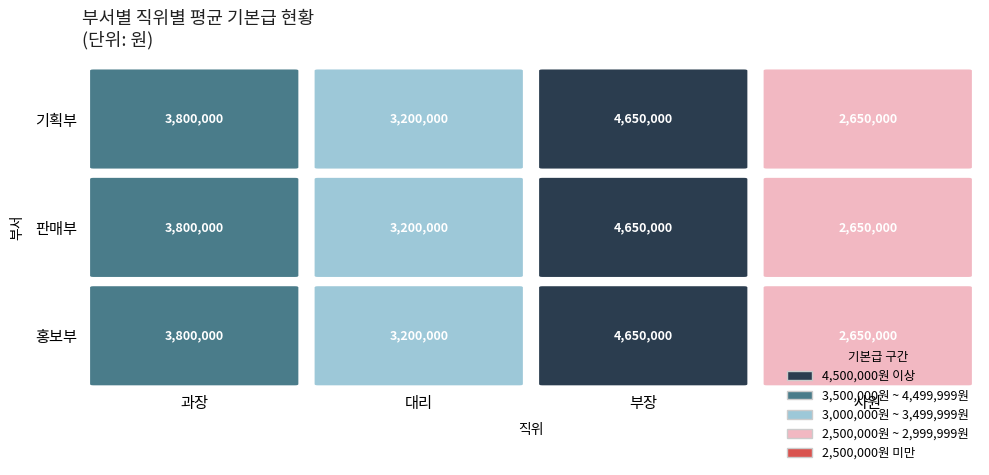

What is the total value across all series at 부장?

13950000